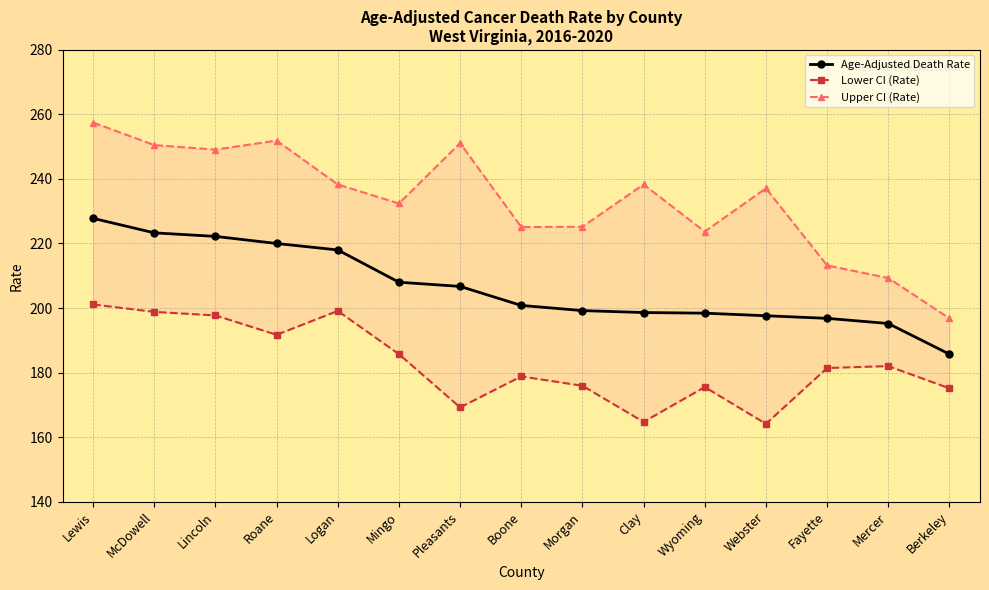

What position from the left is Mingo?

6